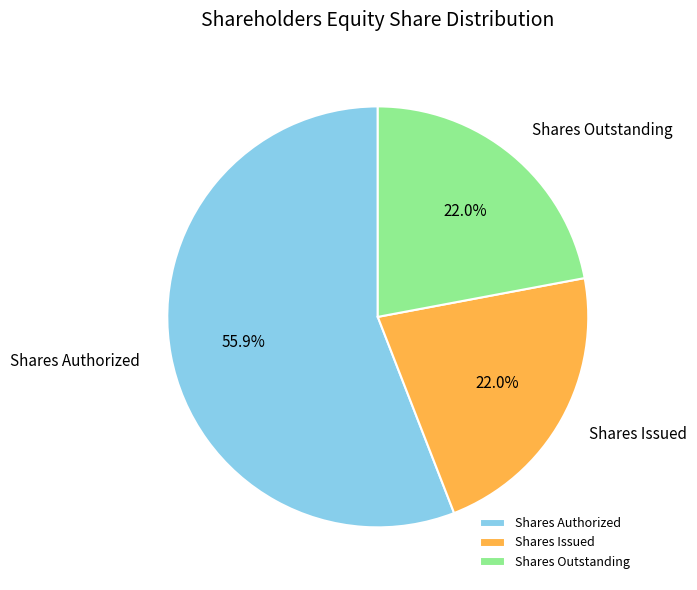

Do Shares Authorized and Shares Outstanding together represent more than half of the pie?

Yes